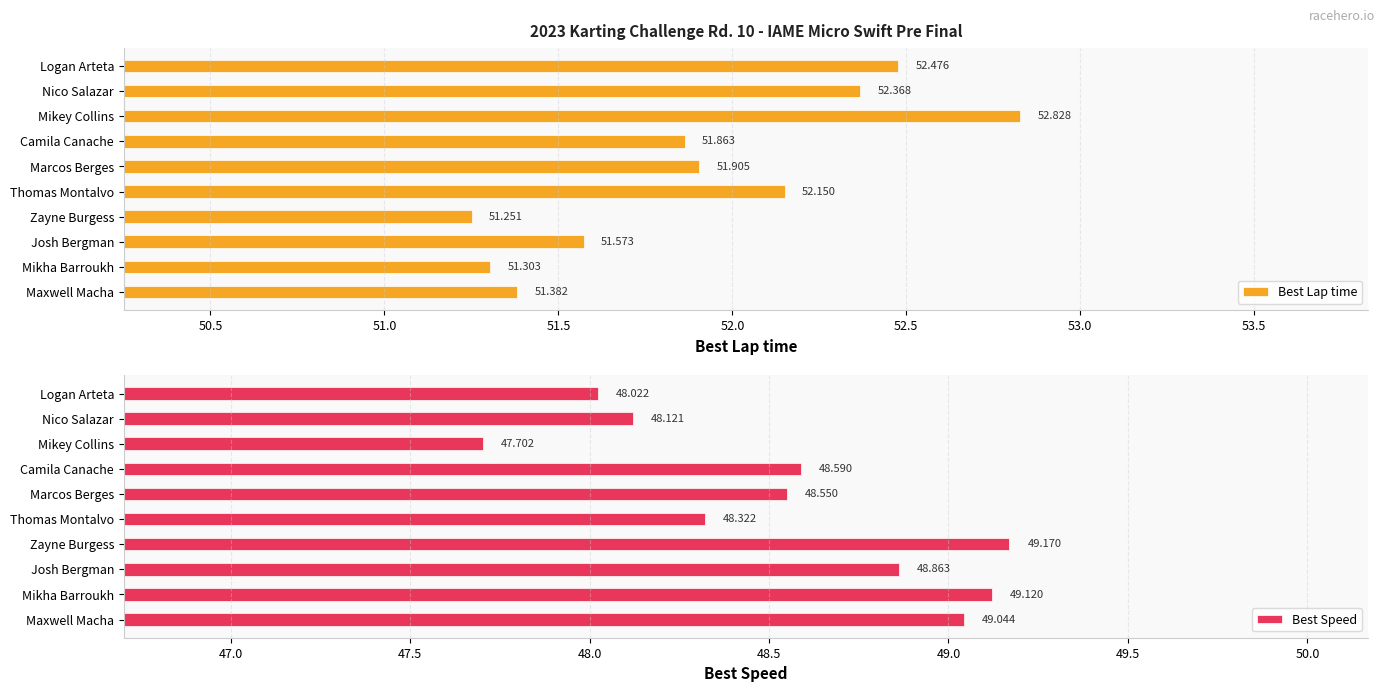

The Best Speed series shows 15.6 at Josh Bergman. True or false?

False